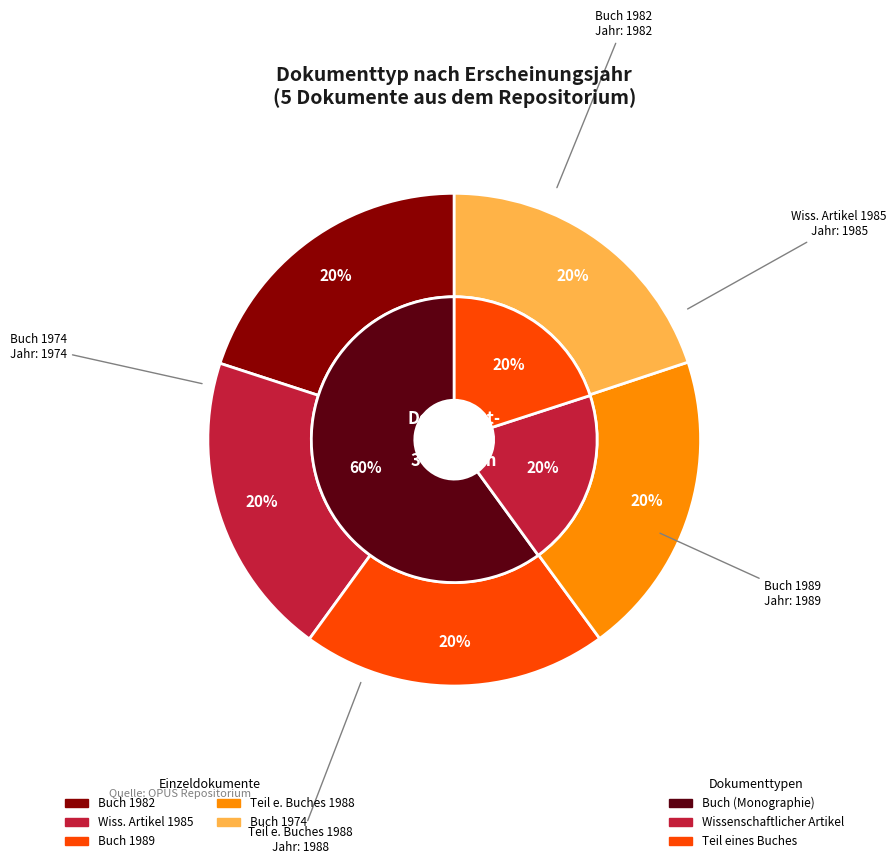

Combined, do Teil eines Buches
1988 and Buch (Monographie)
1982 account for over 50%?

No